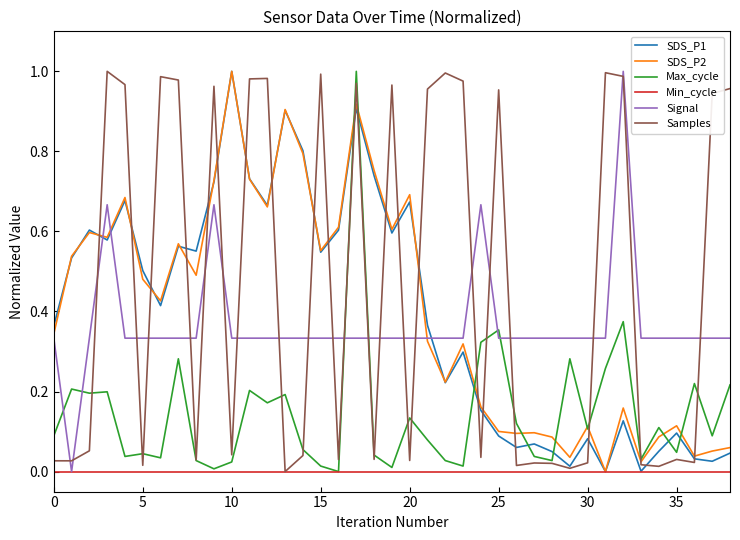

Which series has the largest total across all categories?

Samples